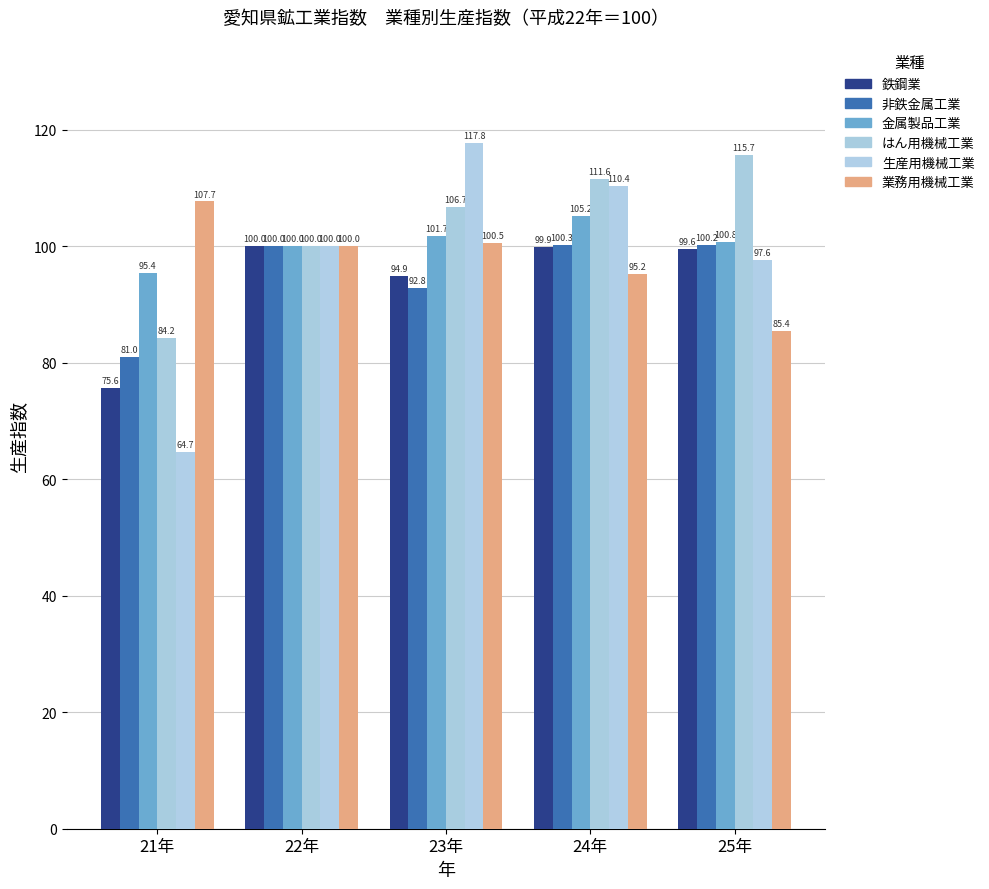

What is the sum of the はん用機械工業 values at 23年 and 24年?

218.3